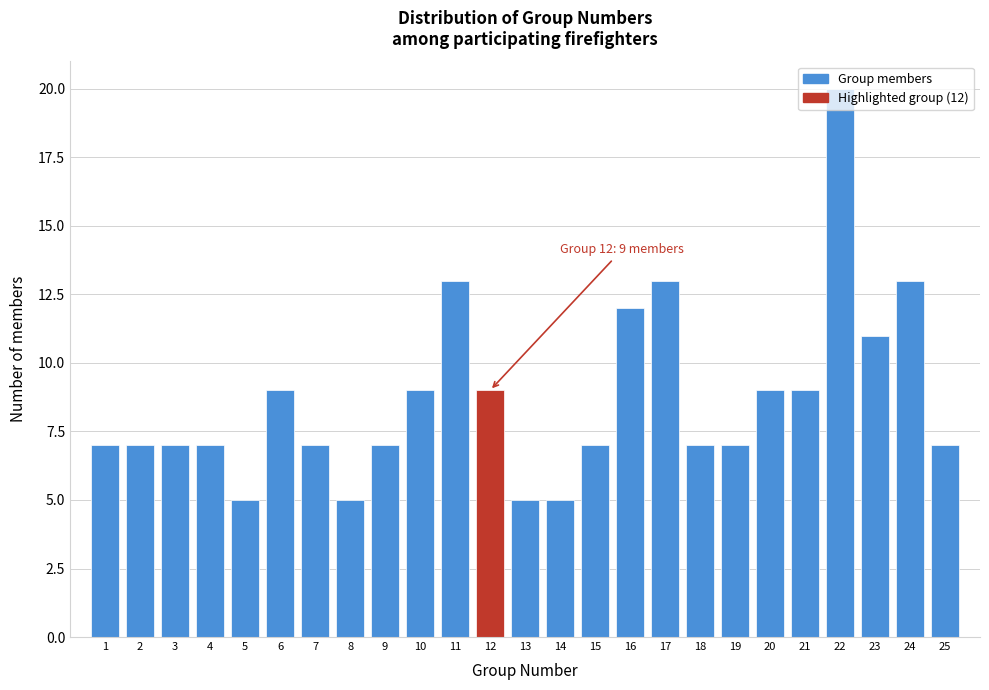

Over which range of the x-axis is the bar tallest?

21.5 to 22.5